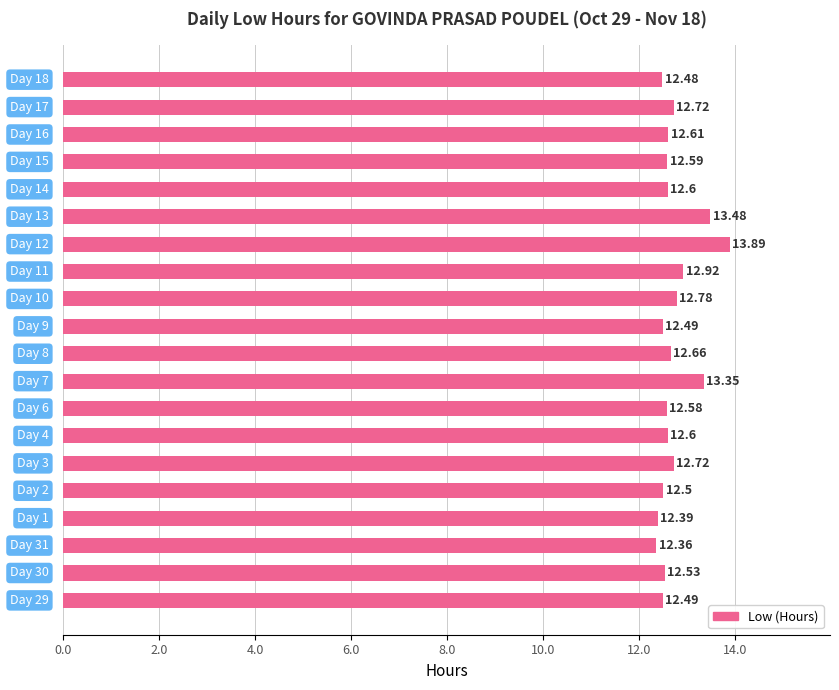

How many categories are shown in the chart?

20